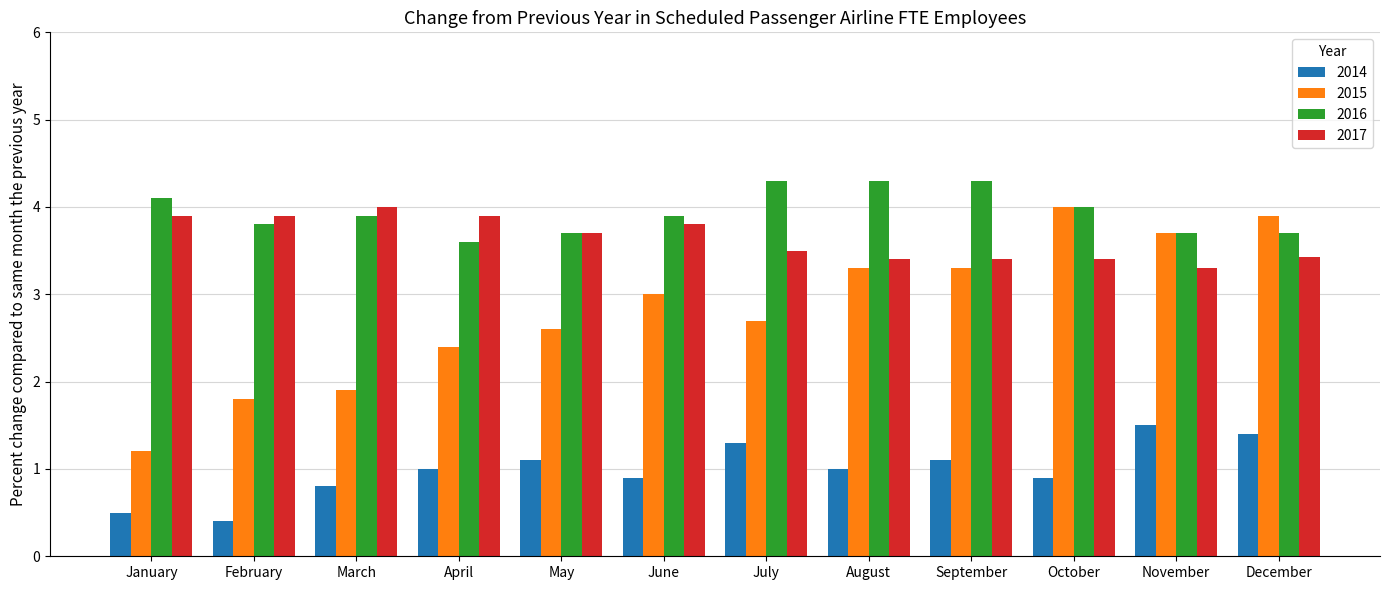

What is the total value across all series at November?

12.2